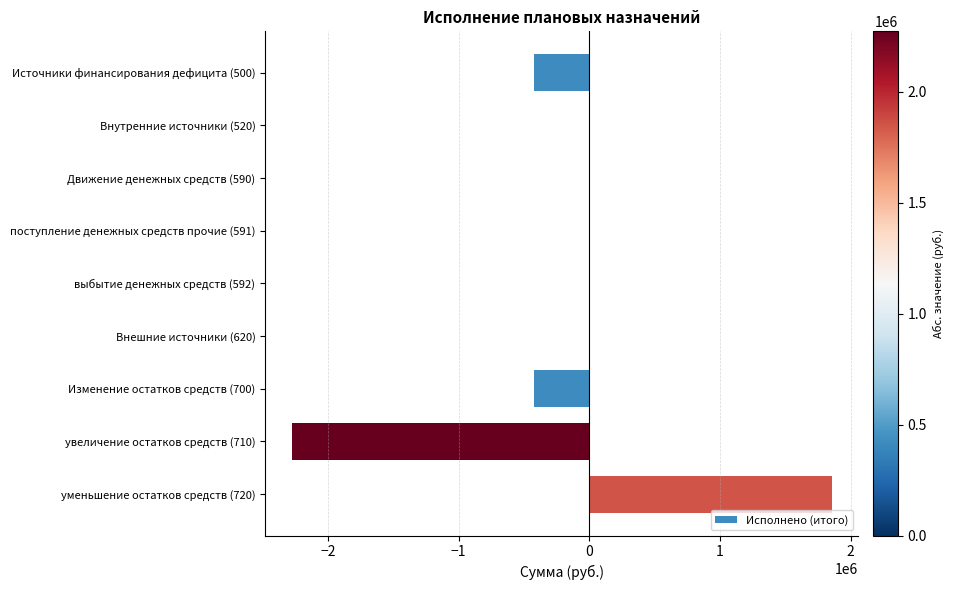

Count the number of categories in the chart.

9